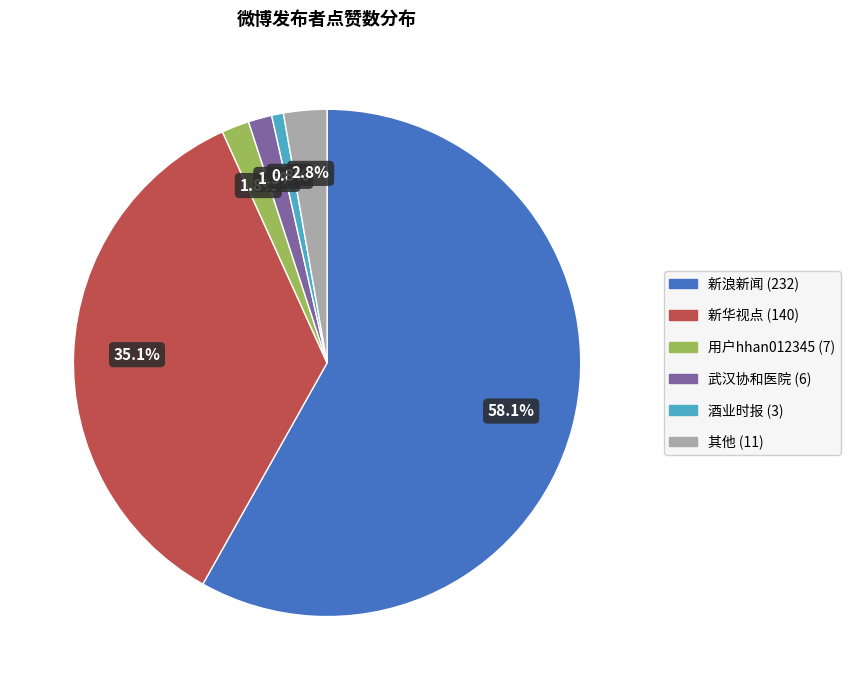

Does any single category account for the majority?

Yes